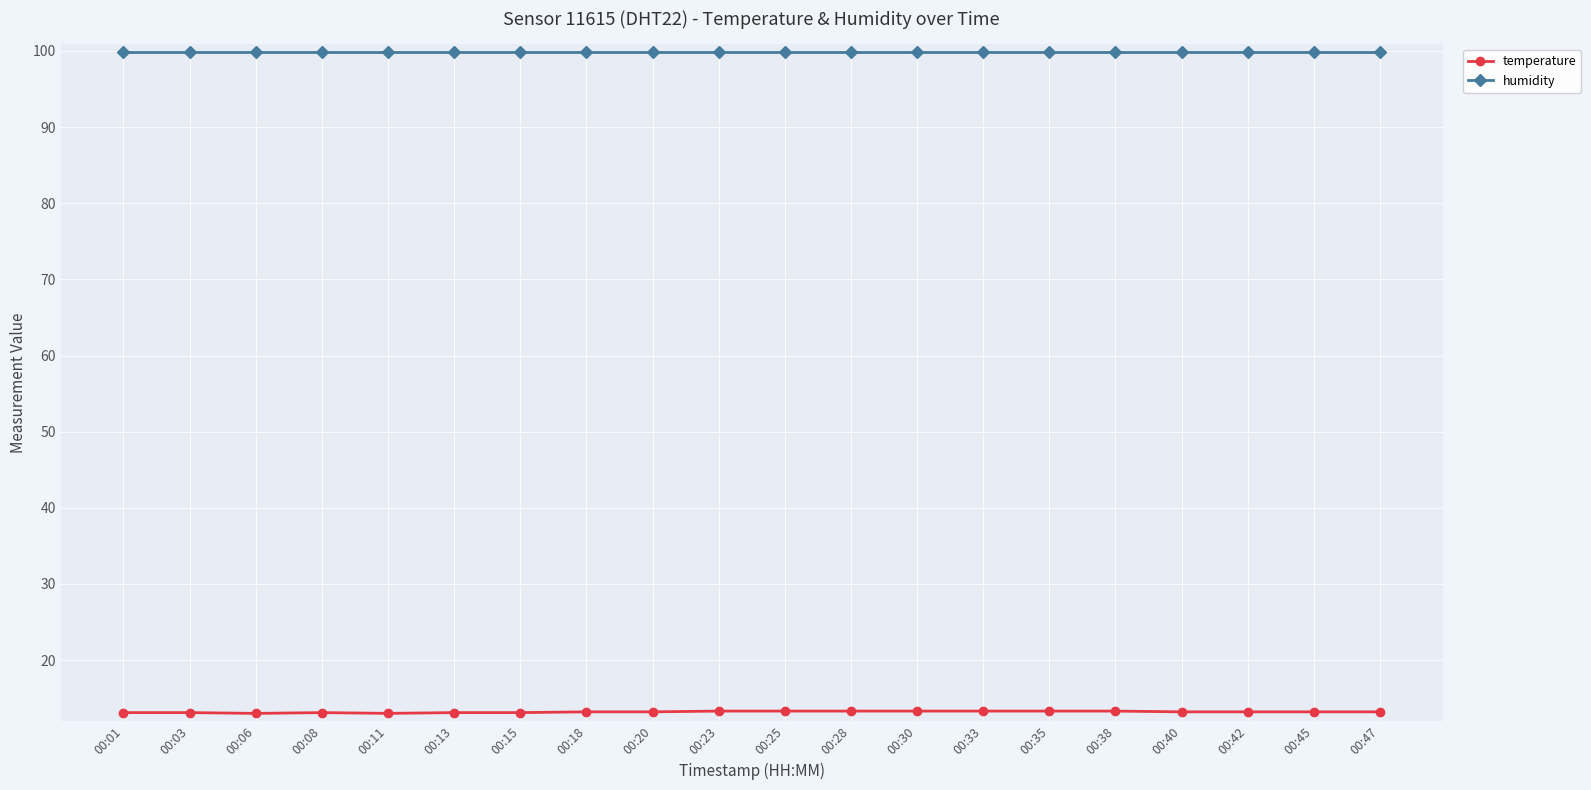

Which series has the largest range (max minus min)?

temperature